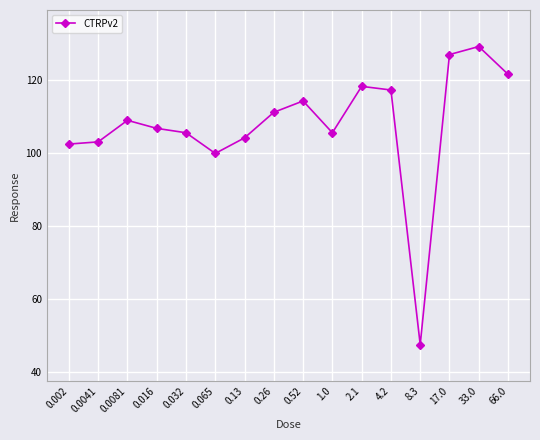

What is the sum of all values?

1721.7